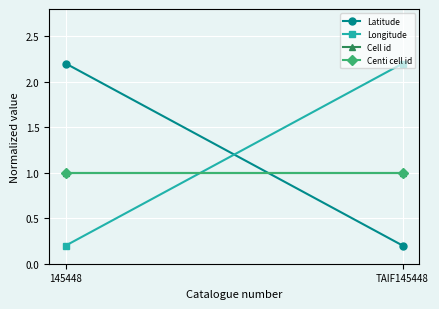

What is the approximate value of Longitude at 145448?

0.2